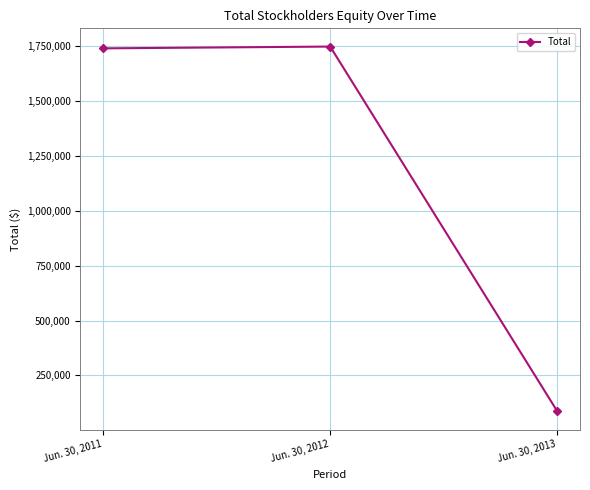

What is the change in value from Jun. 30, 2012 to Jun. 30, 2013?

-1660311